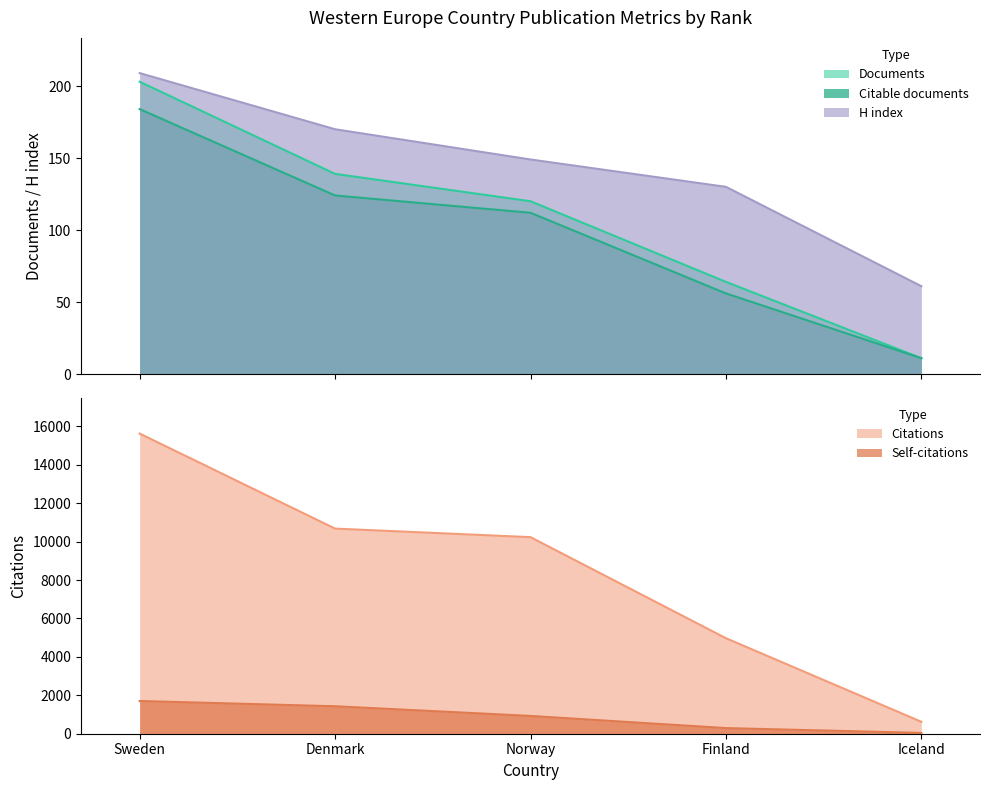

What position from the right is Finland?

2